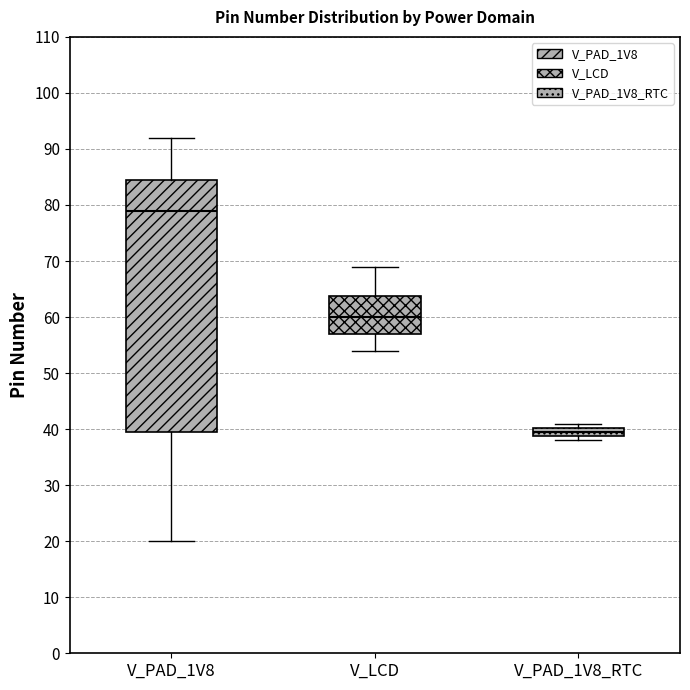

Comparing the boxes themselves (not the whiskers), which one is the tallest?

V_PAD_1V8